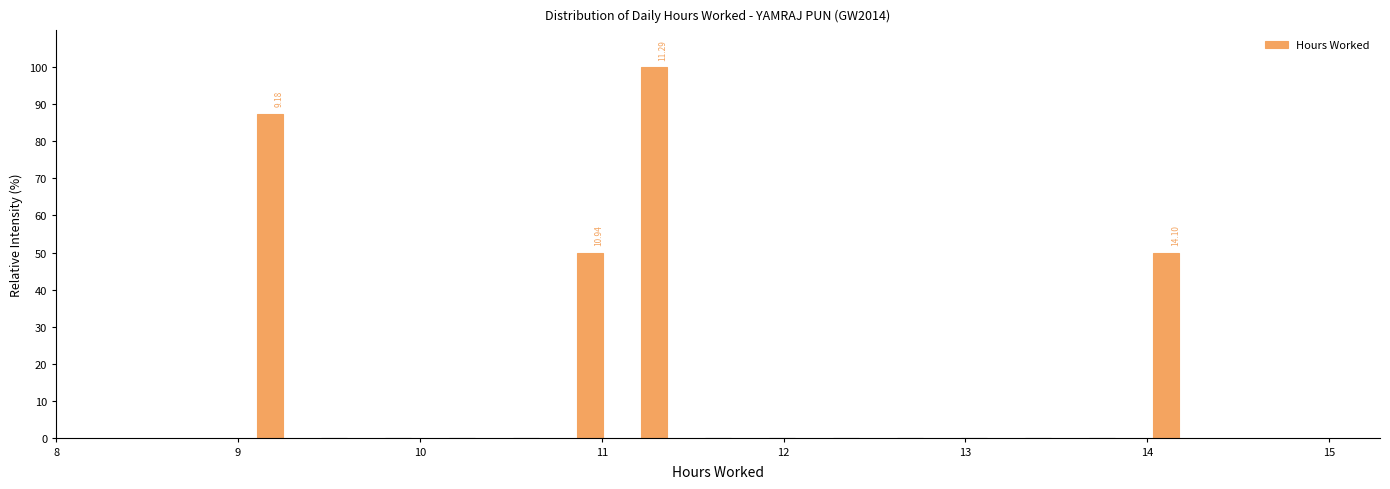

Read against the x-axis, roughly where is the centre of the tallest bar?

11.3